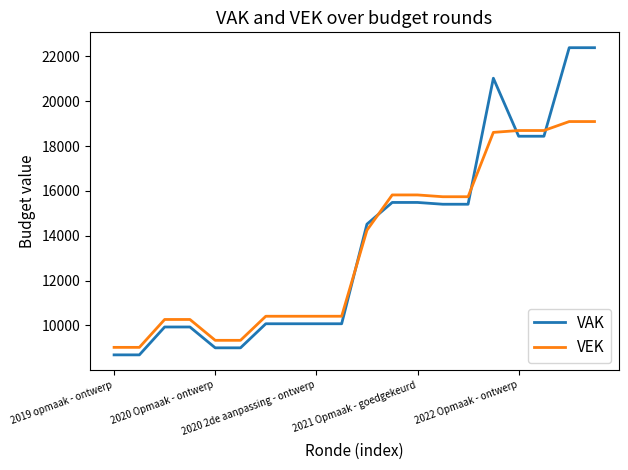

What is the difference between the maximum and minimum values in the VEK series?

10074